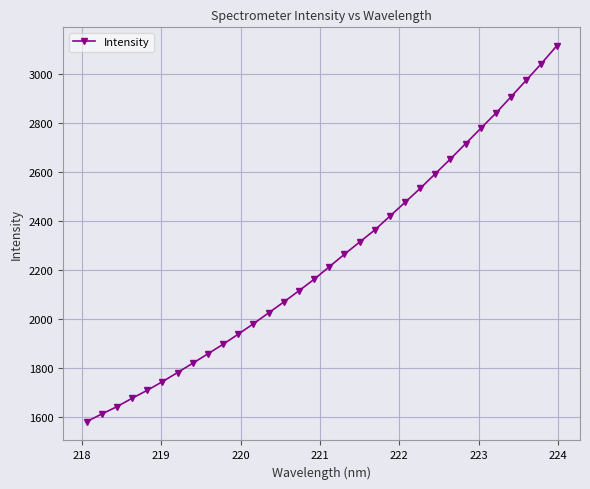

Does the chart display data point markers on the line(s)?

Yes